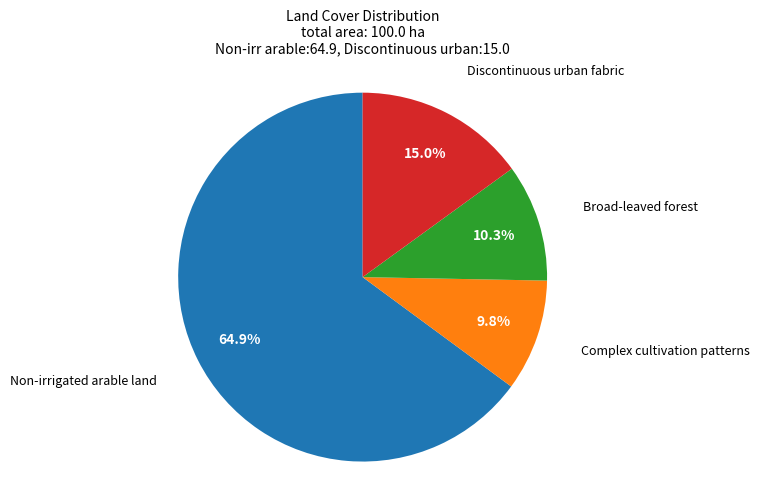

Which slice is the largest?

Non-irrigated arable land